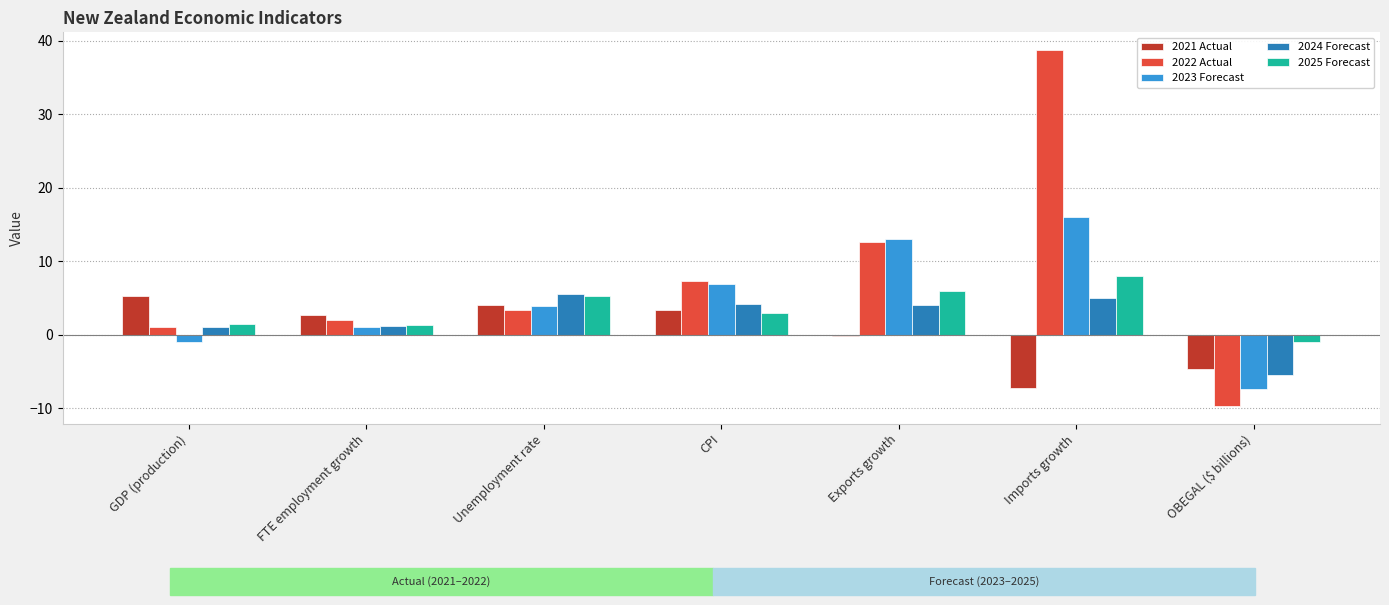

Which series changed the most between Exports growth and OBEGAL ($ billions)?

2022 Actual